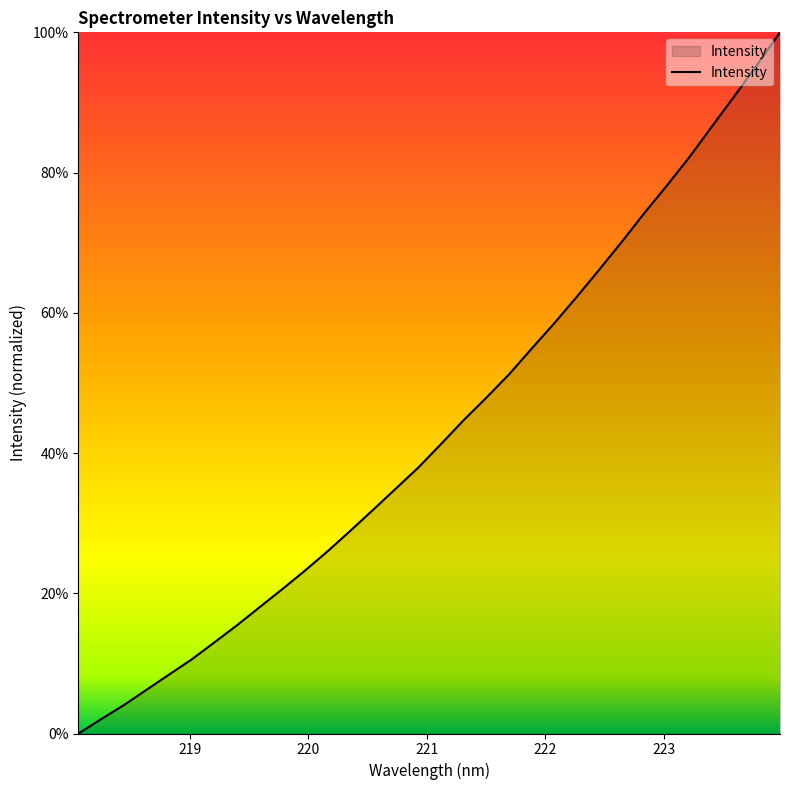

What is the difference between the maximum and minimum values?

100.0